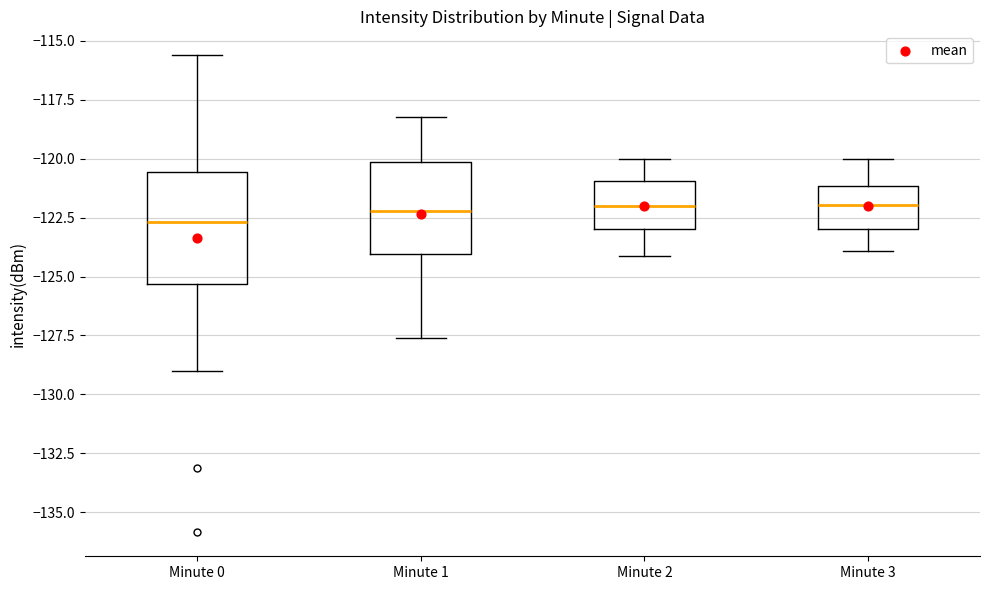

Reading left to right, transcribe this box plot: for each box, give where its median line is, the range the box spans, and where its two whiskers end, as read against the y-axis. The values are not printed on the chart, so give them approximately, as read against the axis.

Minute 0: median -122.5, box -125.5 to -120.5, whiskers -129.0 to -115.5
Minute 1: median -122.0, box -124.0 to -120.0, whiskers -127.5 to -118.0
Minute 2: median -122.0, box -123.0 to -121.0, whiskers -124.0 to -120.0
Minute 3: median -122.0, box -123.0 to -121.0, whiskers -124.0 to -120.0